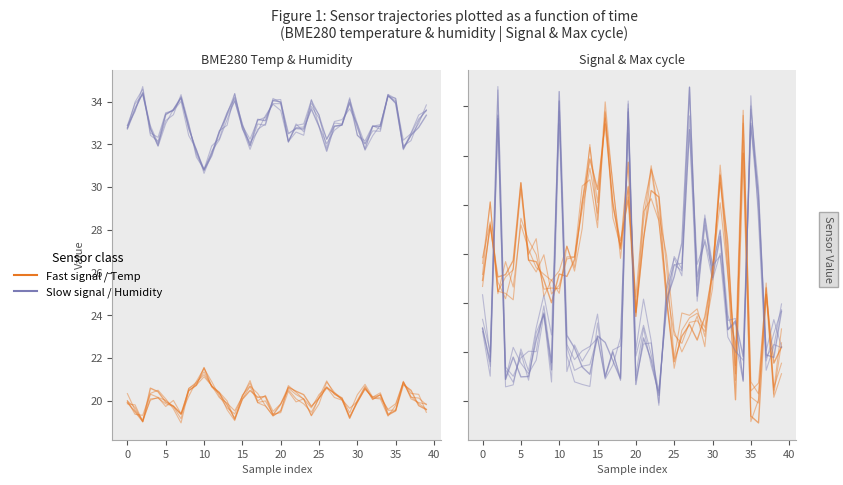

True or false: Max cycle (scaled) and BME280 humidity intersect in this chart.

False